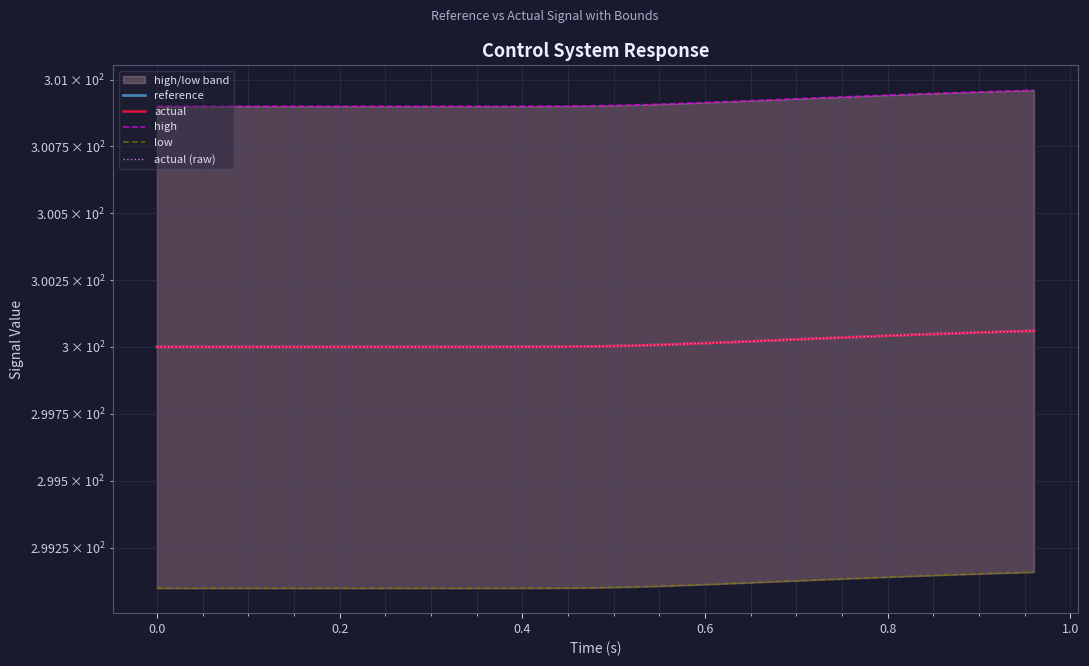

What is the approximate value of high at 1.0?

300.9